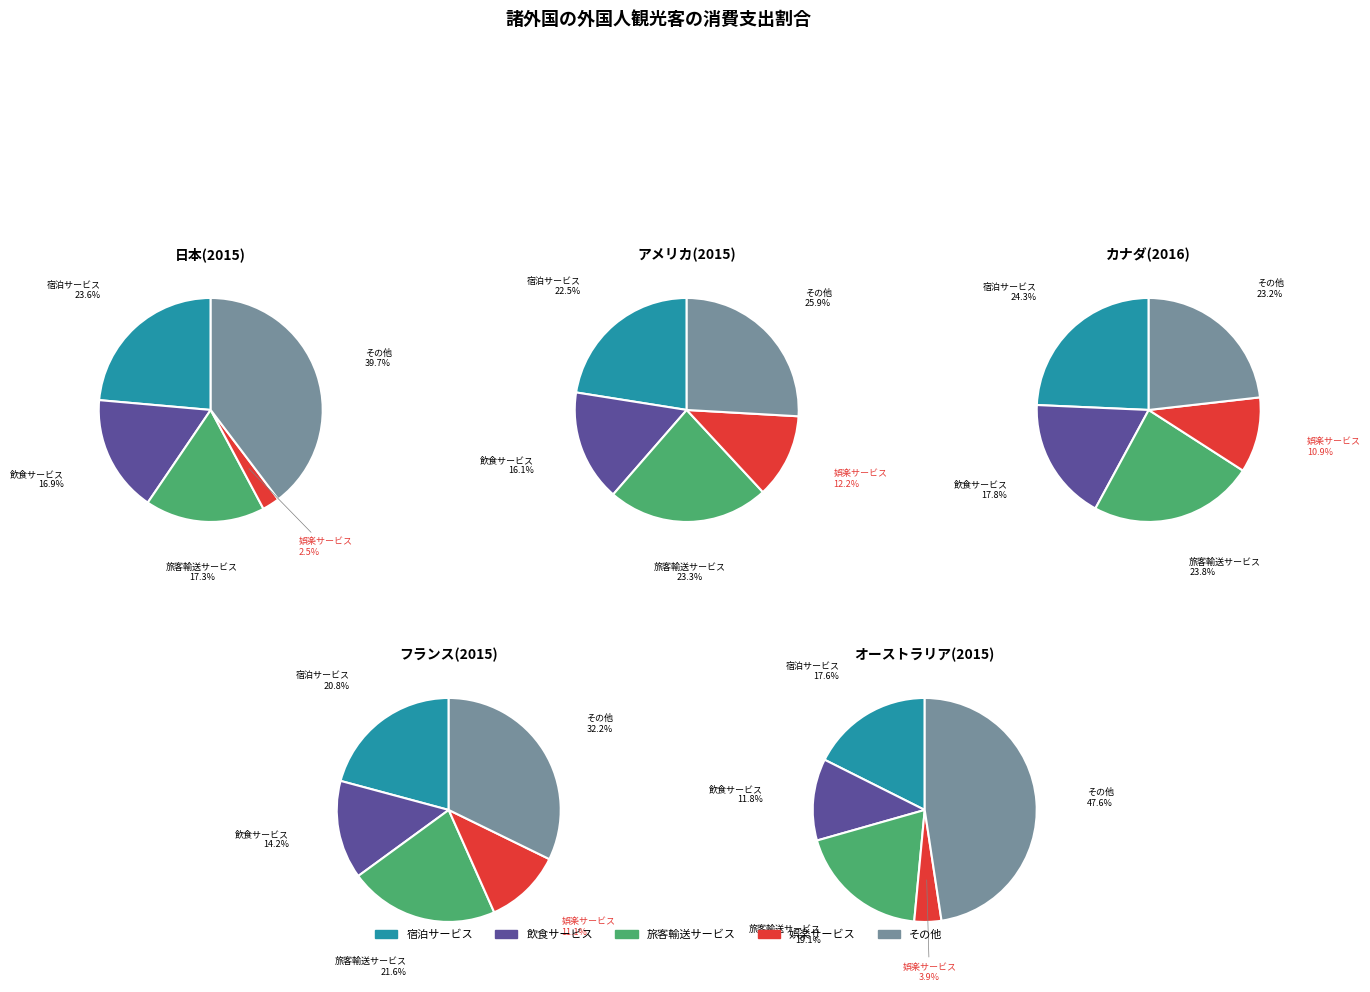

Count the number of slices in the pie.

5